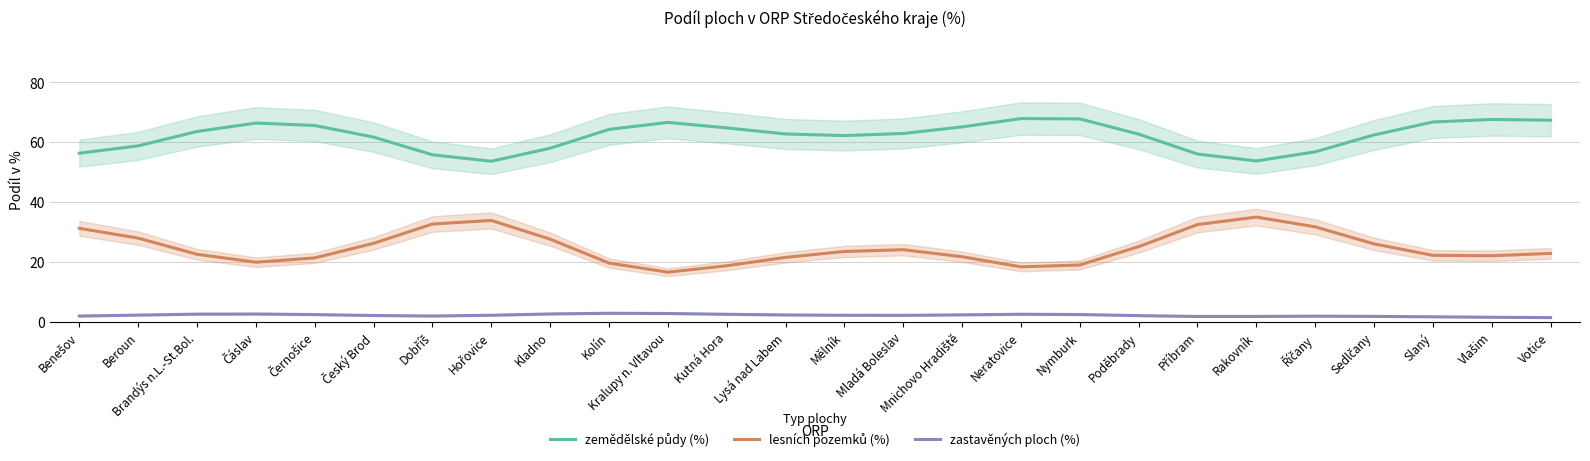

What are all the series names shown in the legend?

zemědělské půdy (%), lesních pozemků (%), zastavěných ploch (%)